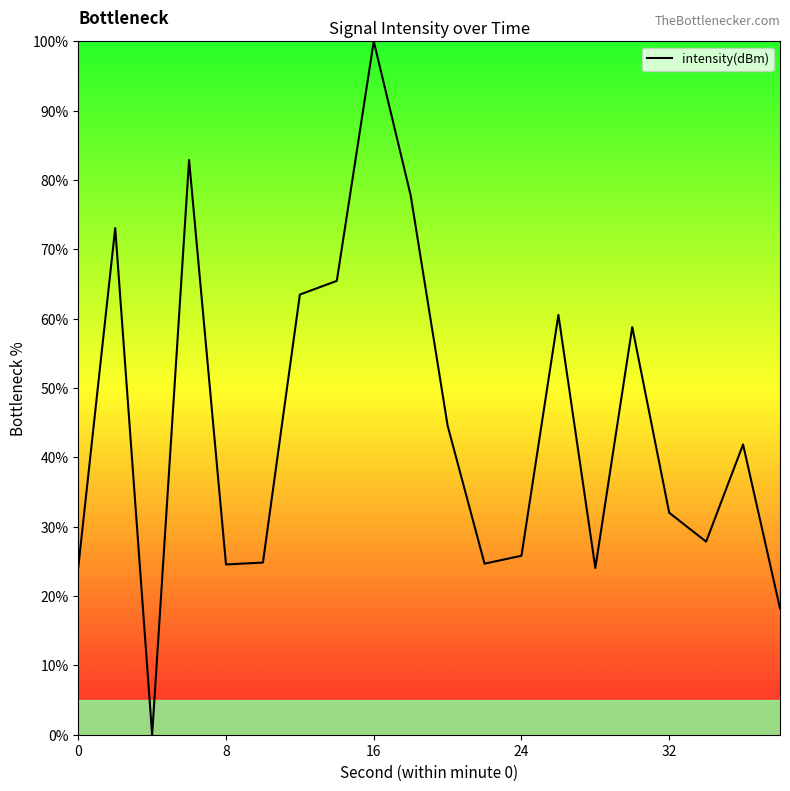

True or false: the data has more than 2 interior local peaks.

True